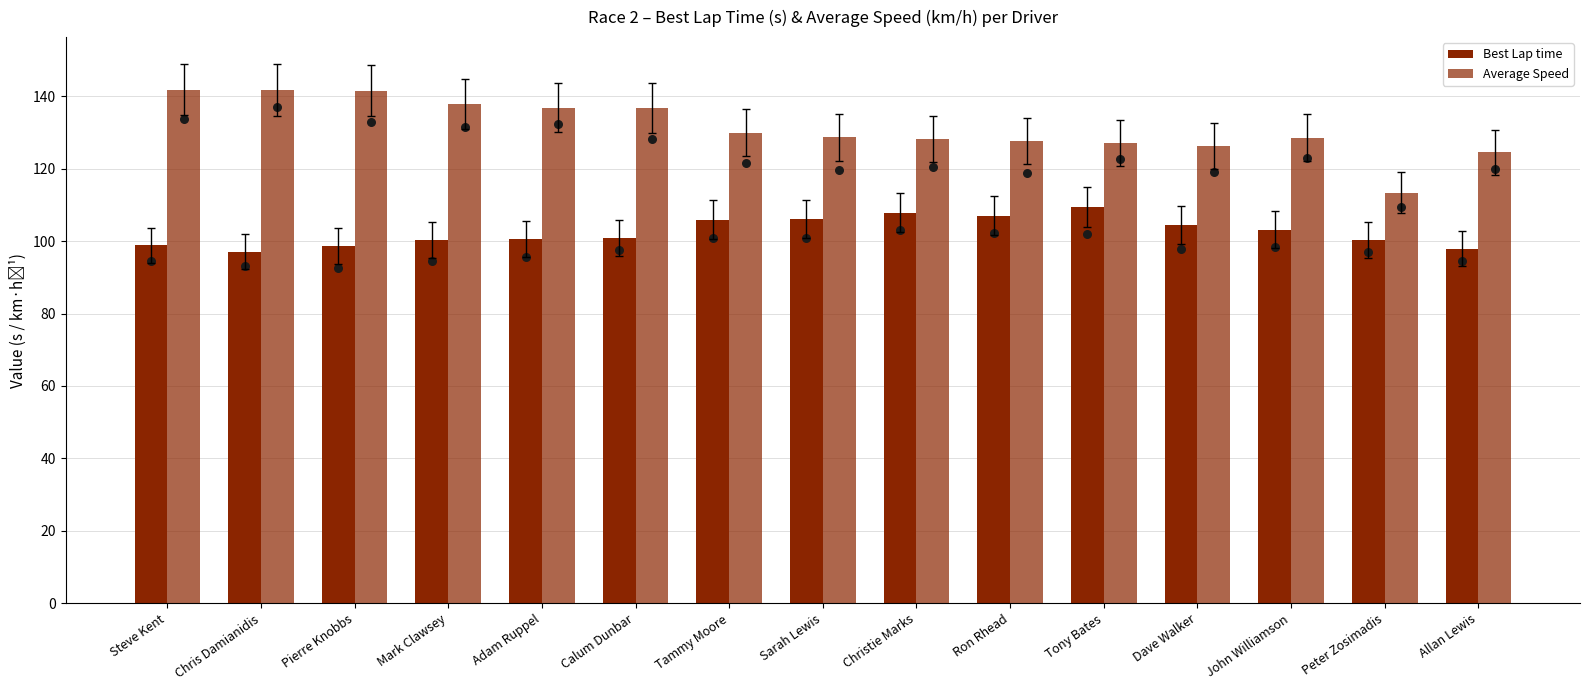

Which series reaches the minimum Y coordinate?

Best Lap time